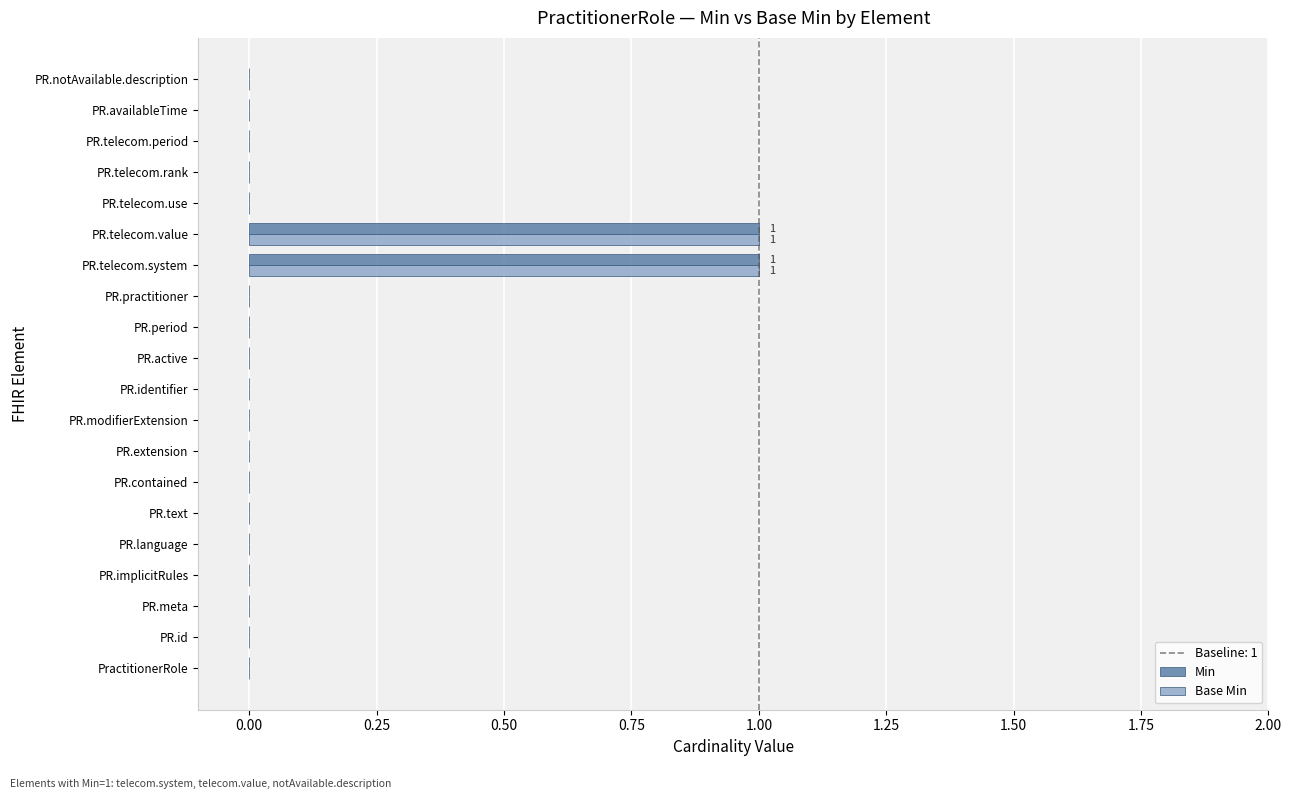

True or false: Min has a value of -1 at PR.notAvailable.description.

False